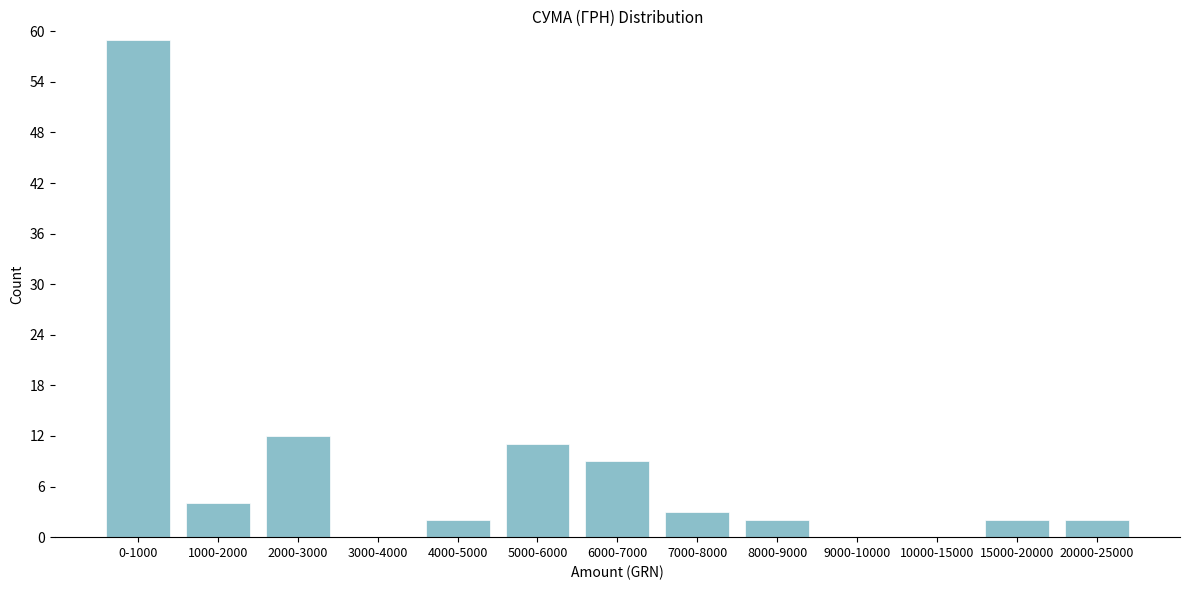

Reading right to left, transcribe all the data shown in this chart.

20000-25000=2	15000-20000=2	10000-15000=0	9000-10000=0	8000-9000=2	7000-8000=3	6000-7000=9	5000-6000=11	4000-5000=2	3000-4000=0	2000-3000=12	1000-2000=4	0-1000=59